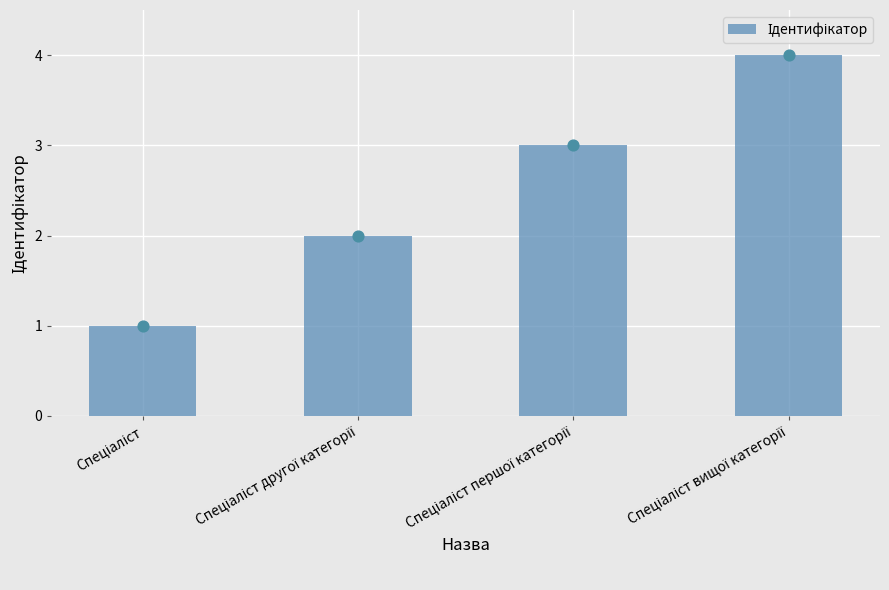

What is the change in value from Спеціаліст to Спеціаліст другої категорії?

+1